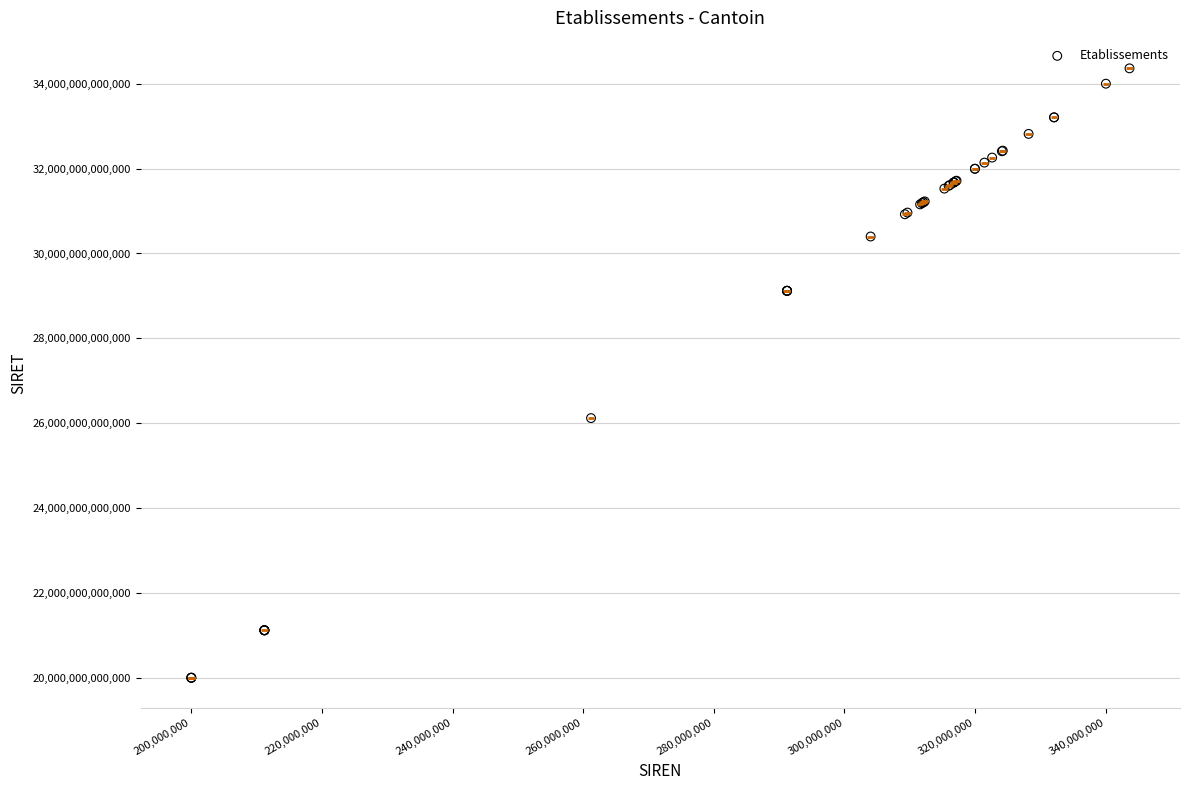

What Y value in the scatter plot is closest to 27181889100015?

26120172700011